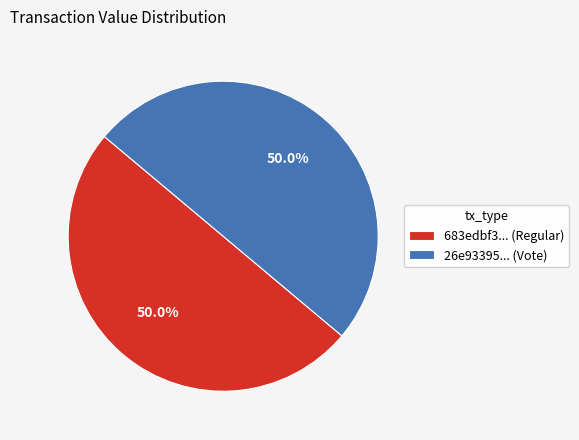

Approximately how many times larger is the value at 683edbf3... (Regular) compared to 26e93395... (Vote)?

1.0